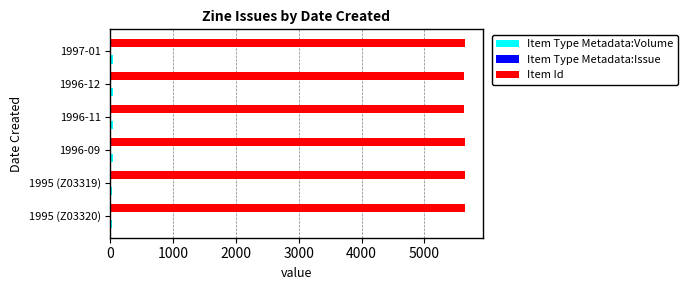

The value of Item Id at 1995 (Z03319) is 5644. True or false?

True